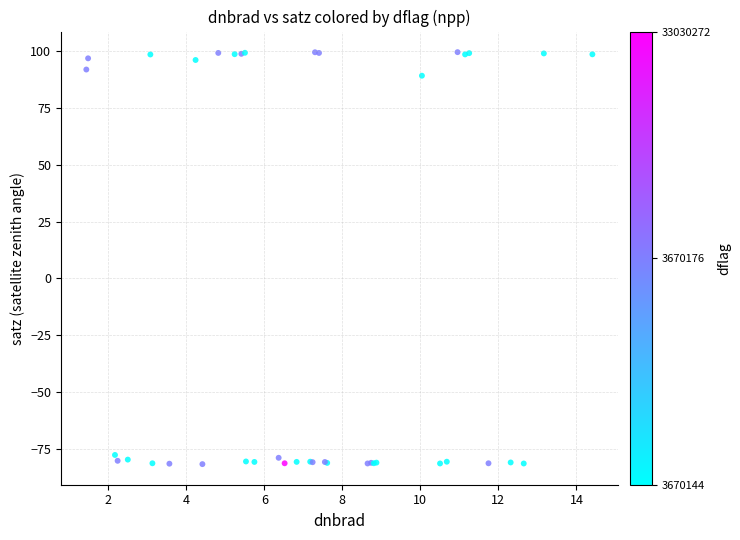

What Y value in the scatter plot is closest to 8?

89.0